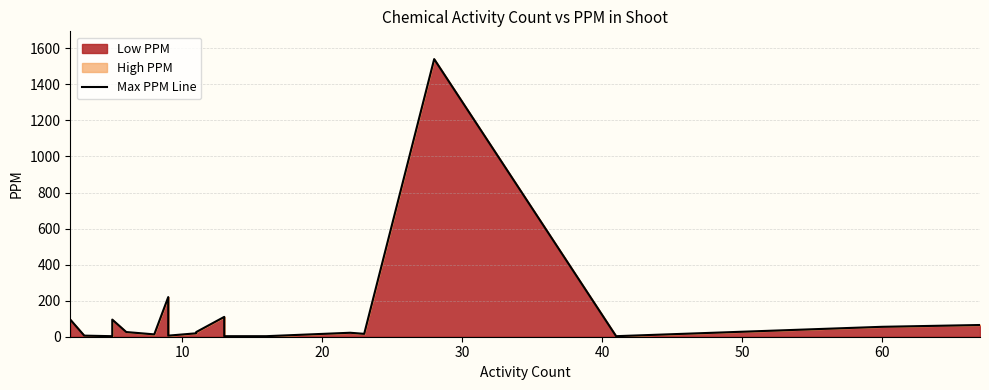

What is the greatest value displayed?

1540